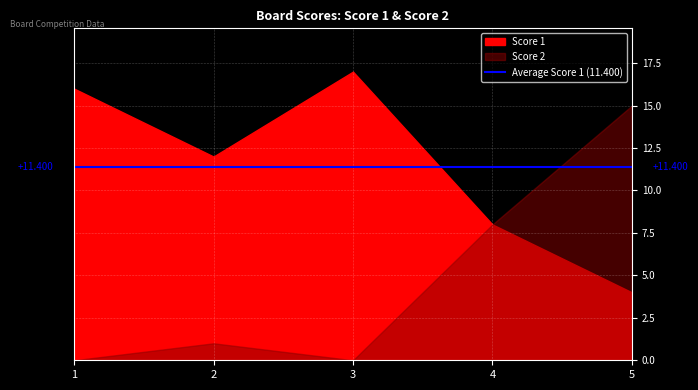

Between 1 and 5, which series saw the biggest shift?

Score 2